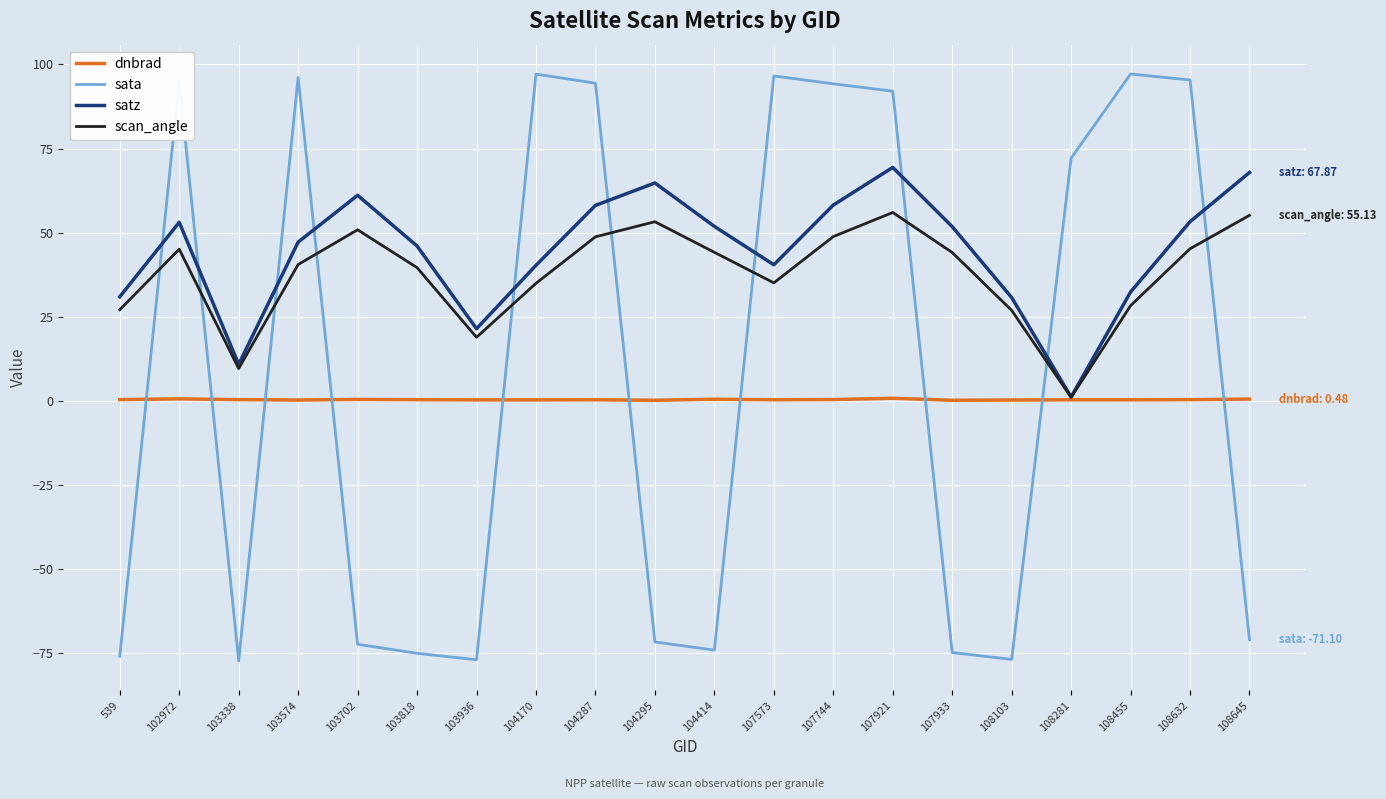

At which label does satz first exceed 51?

102972